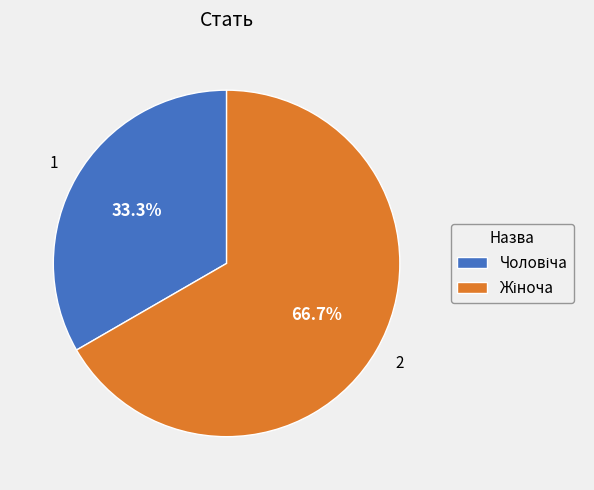

Is there any slice that represents more than half of the pie?

Yes